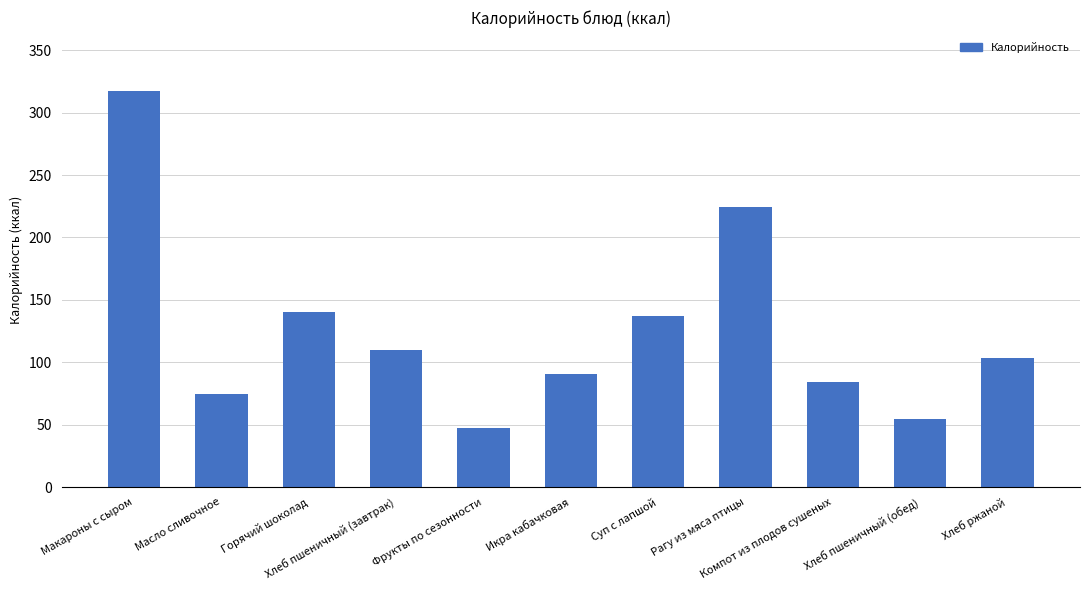

Where does the data first go above 103?

Макароны с сыром